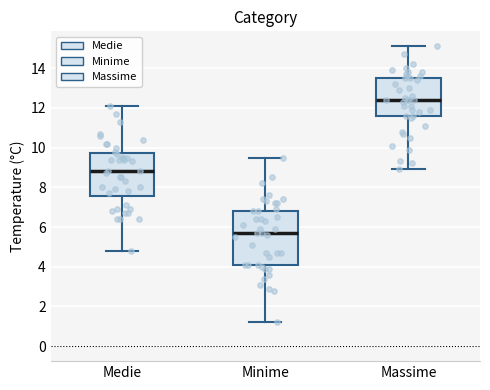

Reading left to right, transcribe this box plot: for each box, give where its median line is, the range the box spans, and where its two whiskers end, as read against the y-axis. The values are not printed on the chart, so give them approximately, as read against the axis.

Medie: median 8.8, box 7.6 to 9.8, whiskers 4.8 to 12.2
Minime: median 5.8, box 4.2 to 6.8, whiskers 1.2 to 9.6
Massime: median 12.4, box 11.6 to 13.6, whiskers 9.0 to 15.2